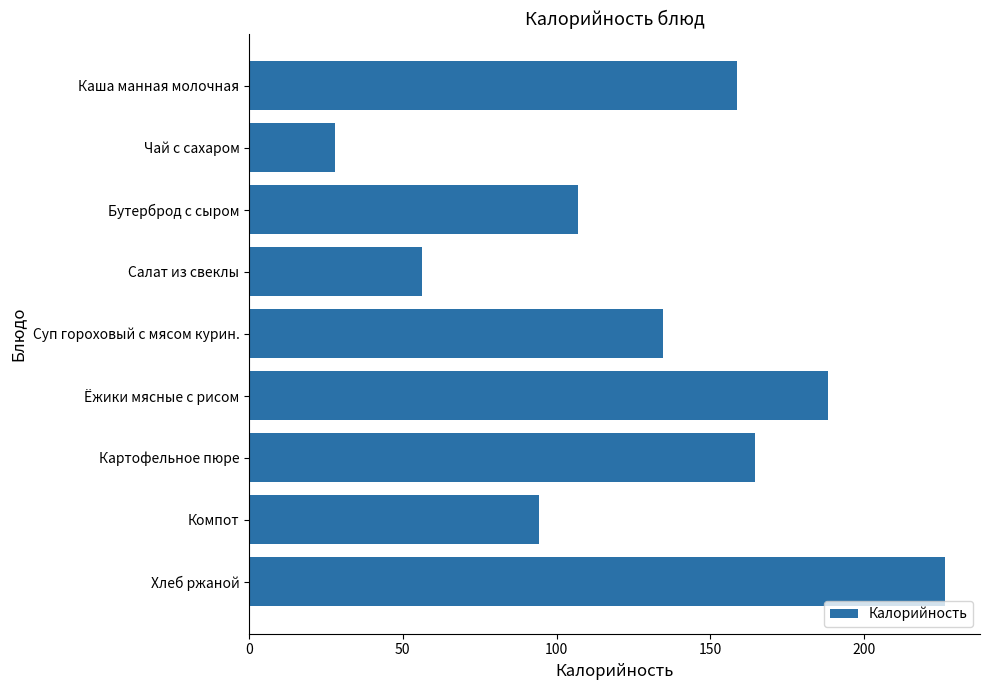

Rank the categories by value from highest to lowest.

Хлеб ржаной, Ёжики мясные с рисом, Картофельное пюре, Каша манная молочная, Суп гороховый с мясом курин., Бутерброд с сыром, Компот, Салат из свеклы, Чай с сахаром